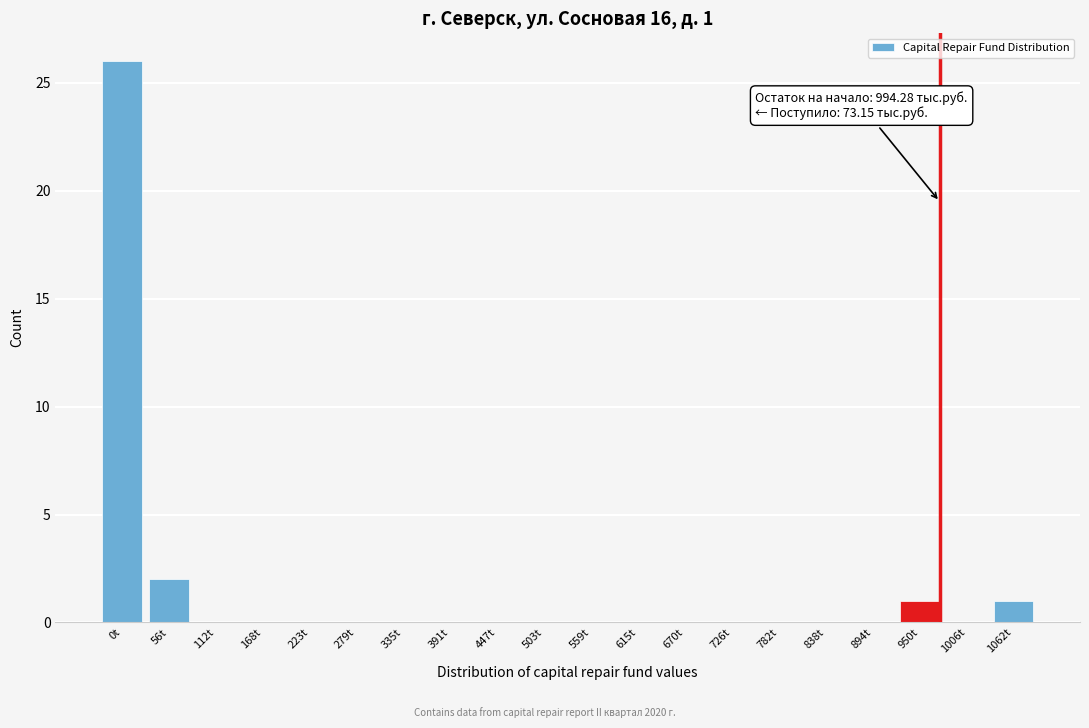

Reading left to right, transcribe all the data shown in this chart.

0t=26	56t=2	112t=0	168t=0	223t=0	279t=0	335t=0	391t=0	447t=0	503t=0	559t=0	615t=0	670t=0	726t=0	782t=0	838t=0	894t=0	950t=1	1006t=0	1062t=1